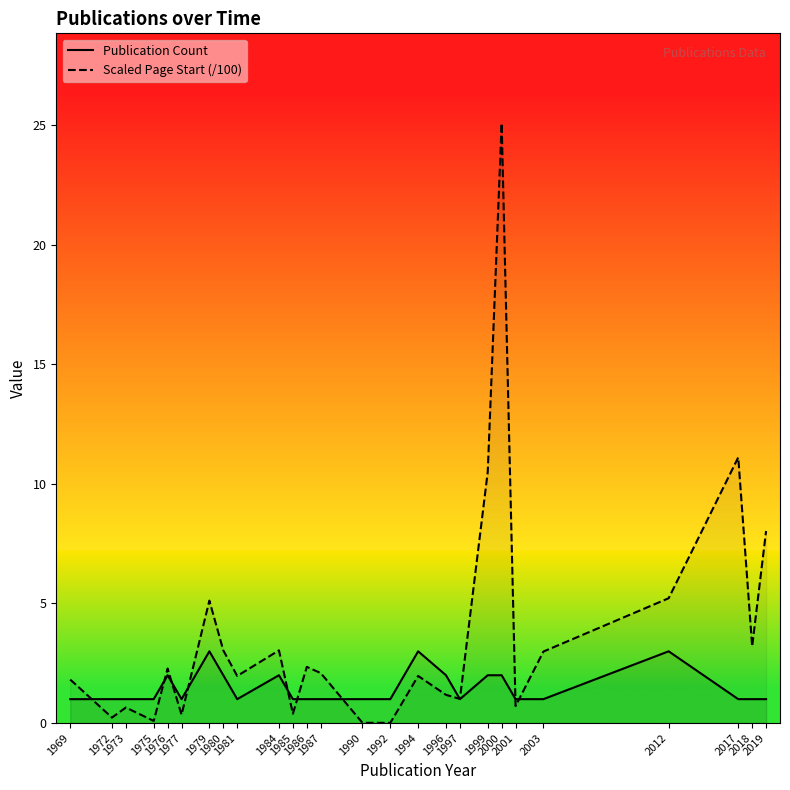

Which series has the widest spread of values?

Scaled Page Start (/100)